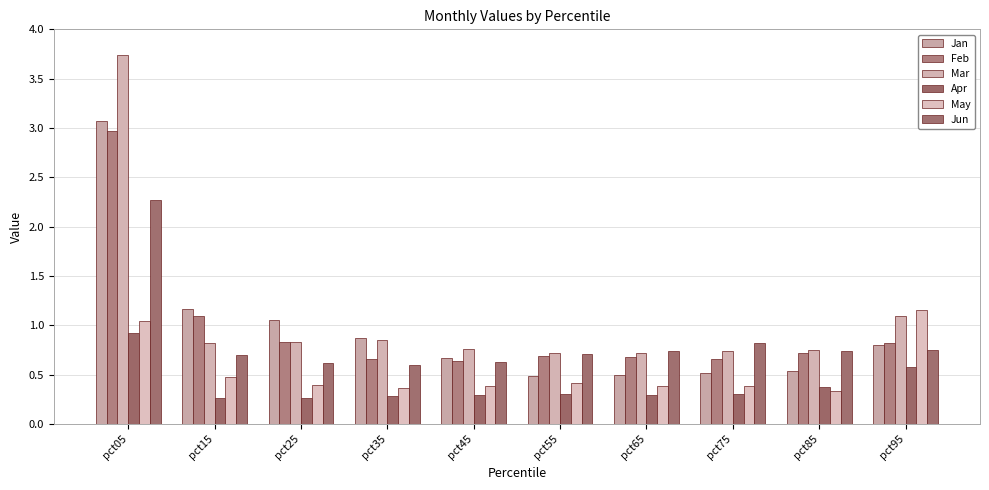

What is the smallest value displayed?

0.3